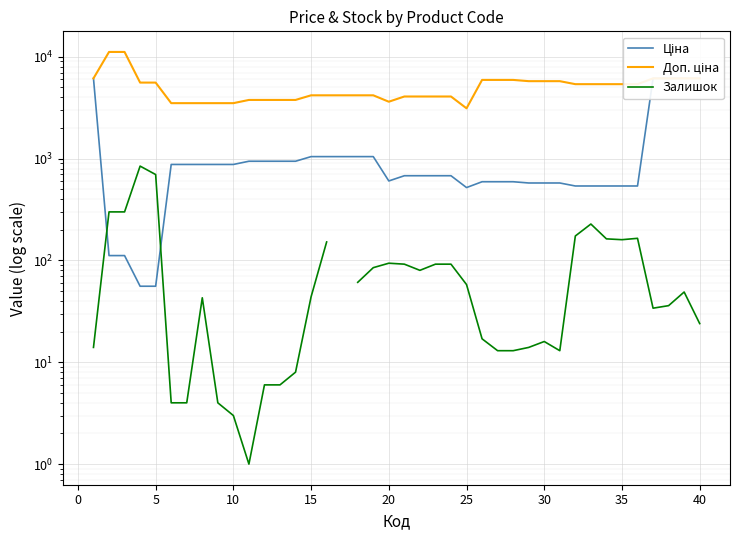

What is the maximum value shown in the chart?

11169.0